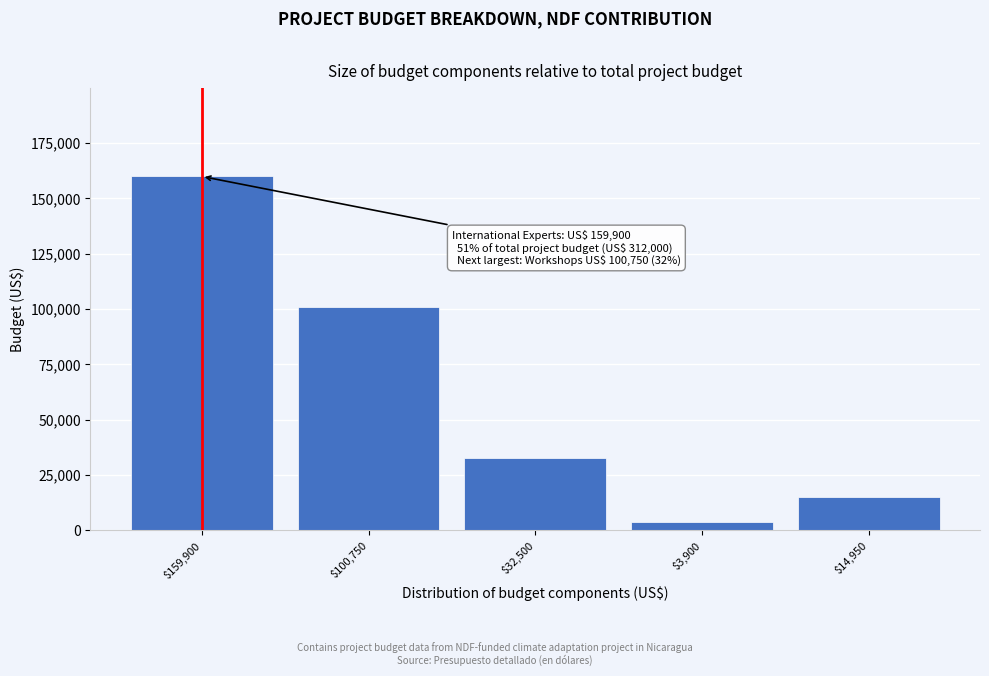

Reading left to right, extract all data points from this chart.

159900	100750	32500	3900	14950